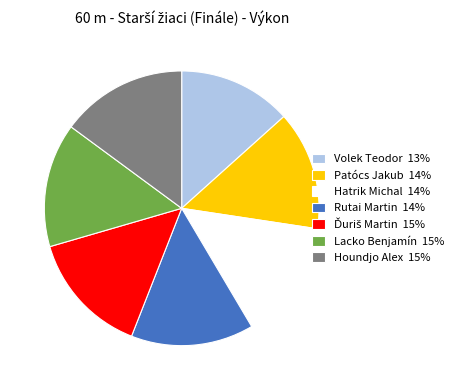

Is it true that Lacko Benjamín 15% is 15% of the pie?

True